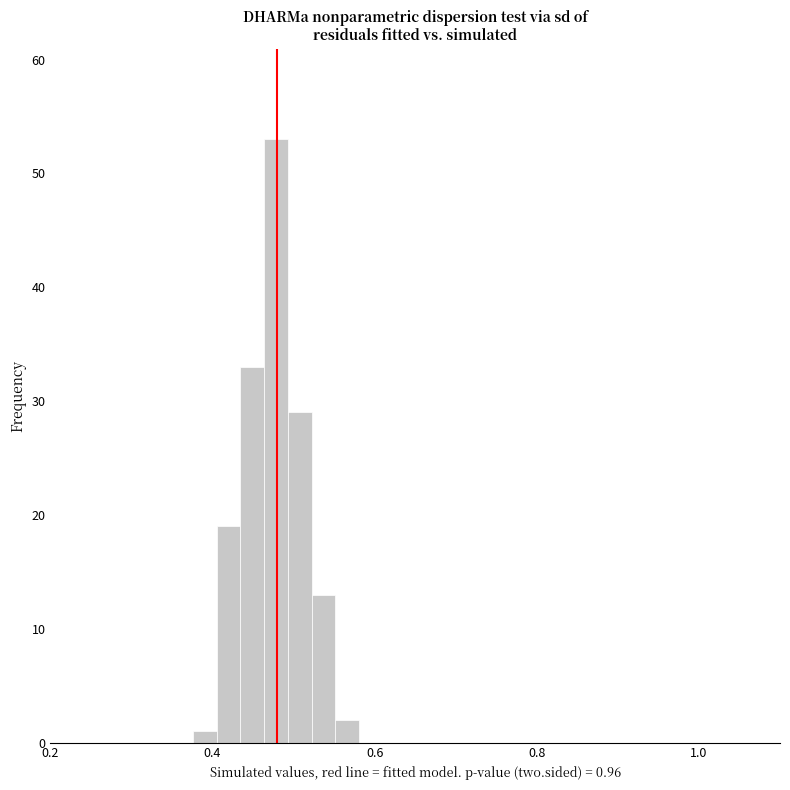

Read against the x-axis, roughly where is the centre of the tallest bar?

0.48